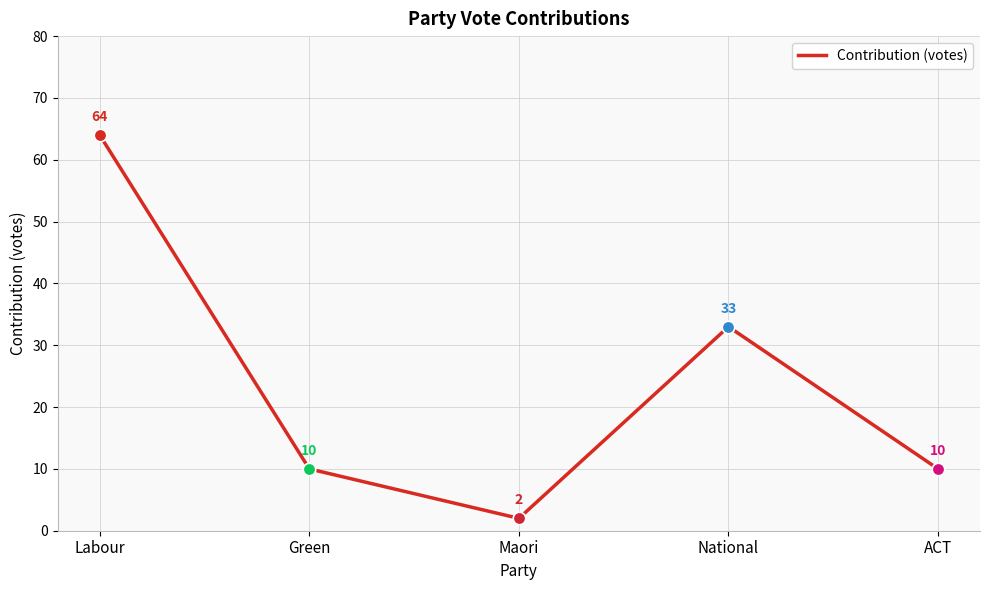

The value at Maori is 2. True or false?

True